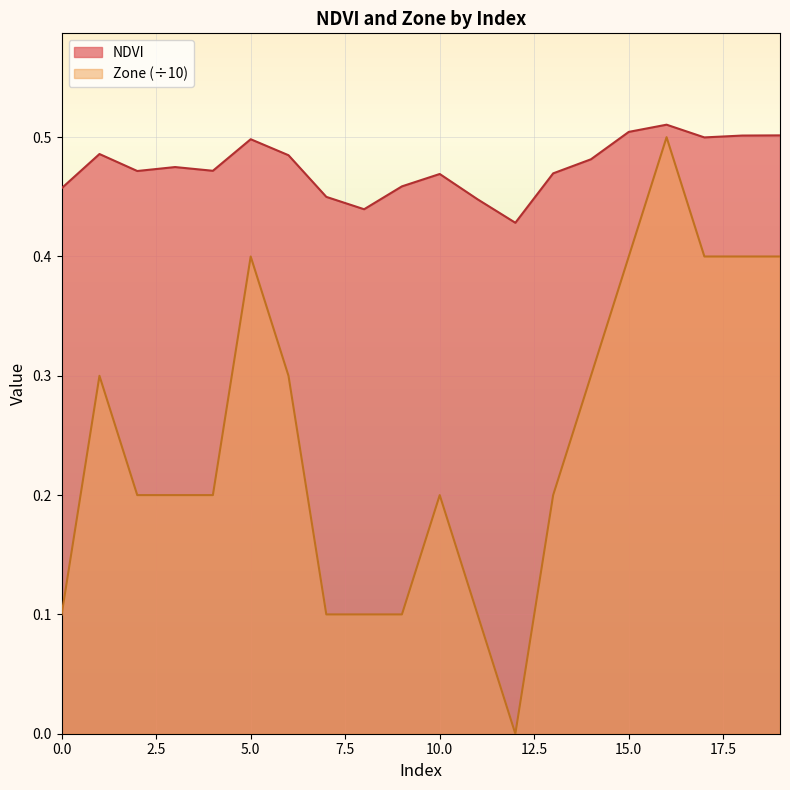

Where is Zone nearest to the value 0?

12